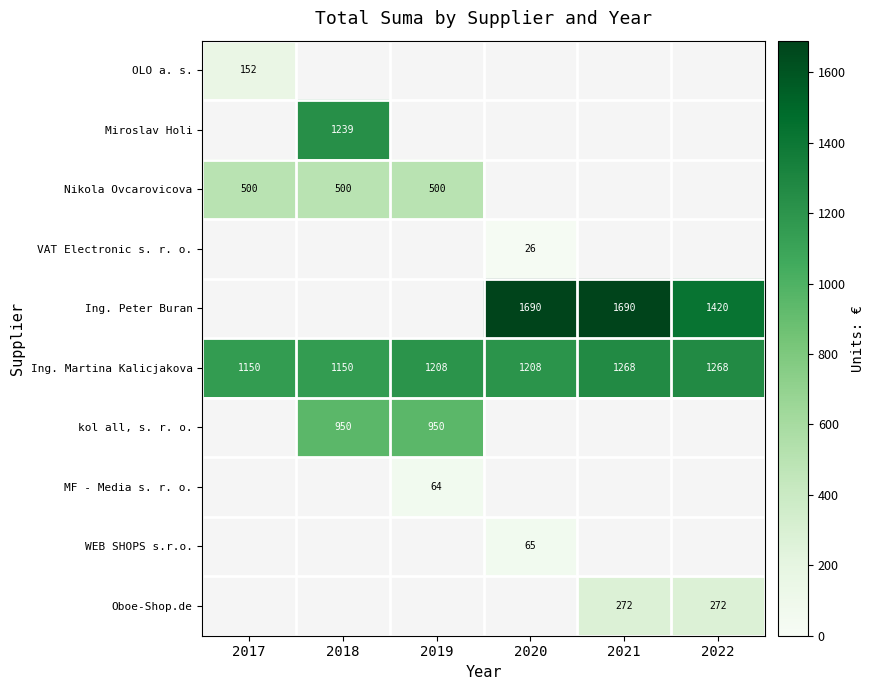

Count the number of data series in this chart.

10